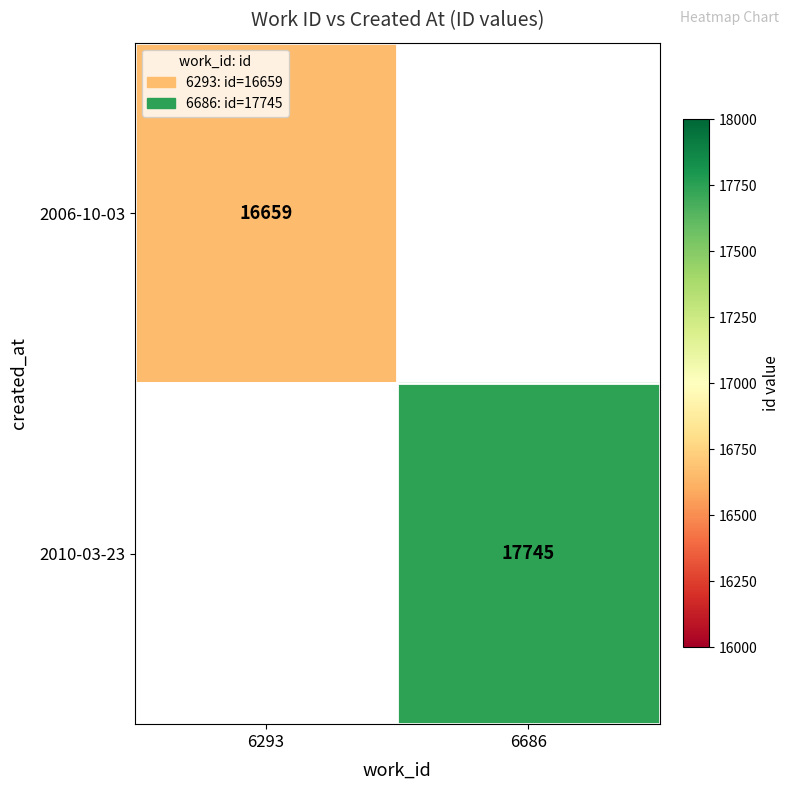

The 2006-10-03 series shows 16659 at 6293. True or false?

True